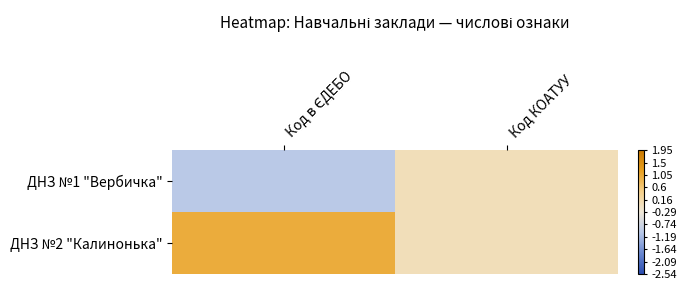

List the series in order of their overall mean, lowest first.

ДНЗ №1 "Вербичка", ДНЗ №2 "Калинонька"